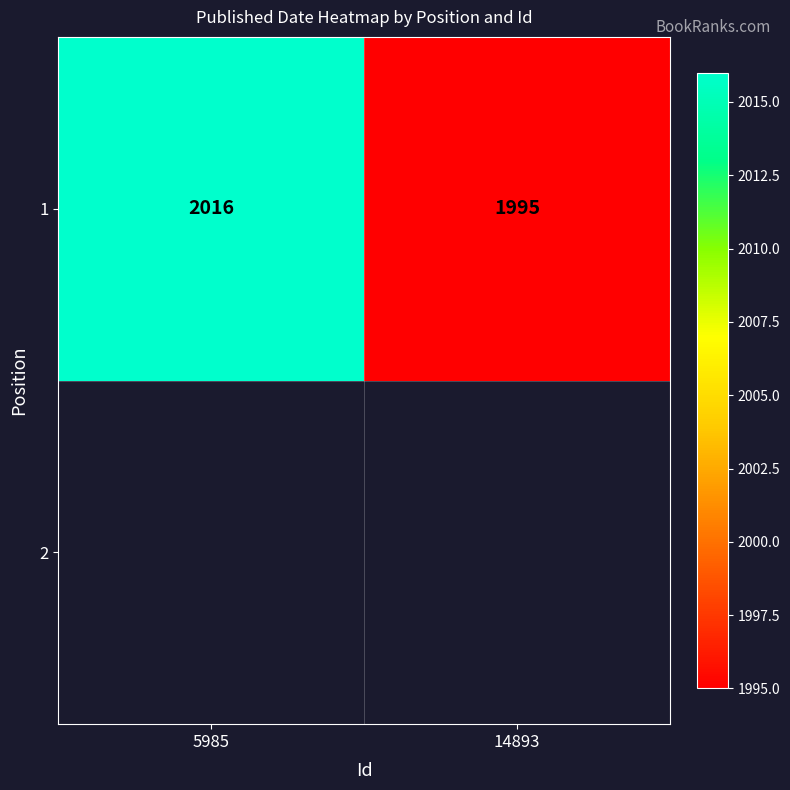

True or false: the data shows 1995 at 14893.

True